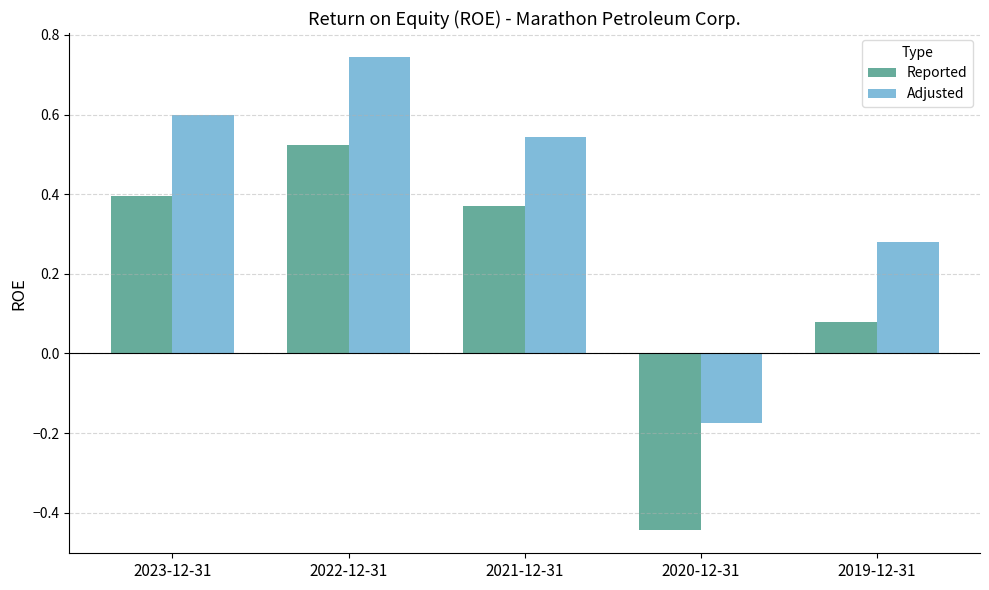

Are the bars grouped side by side (vs. stacked)?

Yes